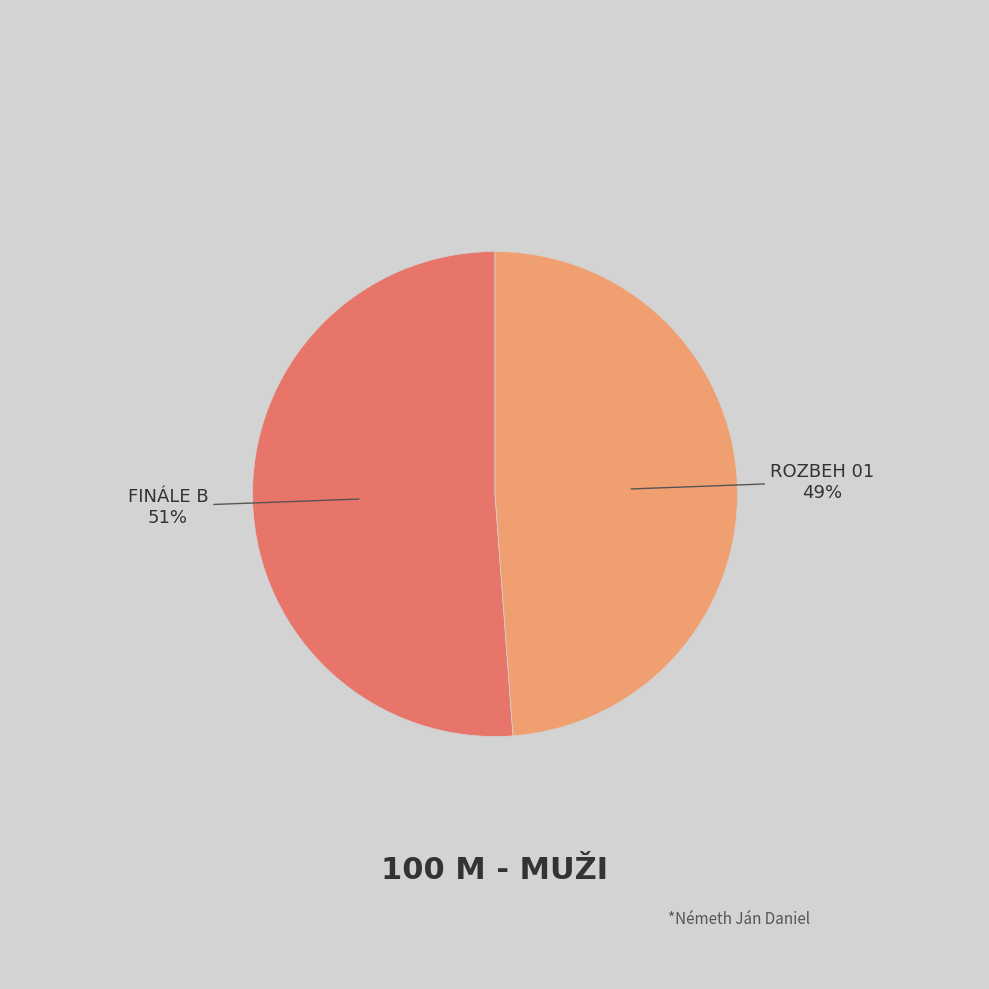

To the nearest percent, what is the difference between the largest and smallest slice percentages?

2%